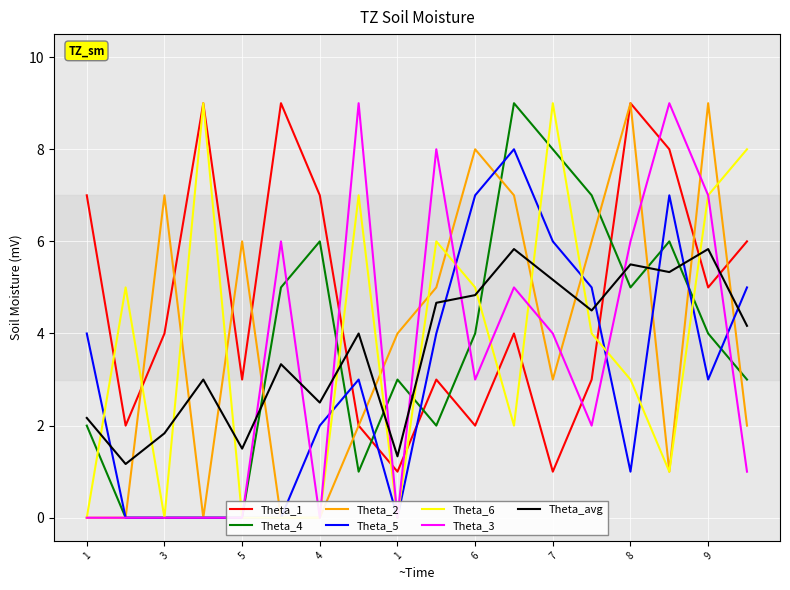

Which series has the widest spread of values?

col_6